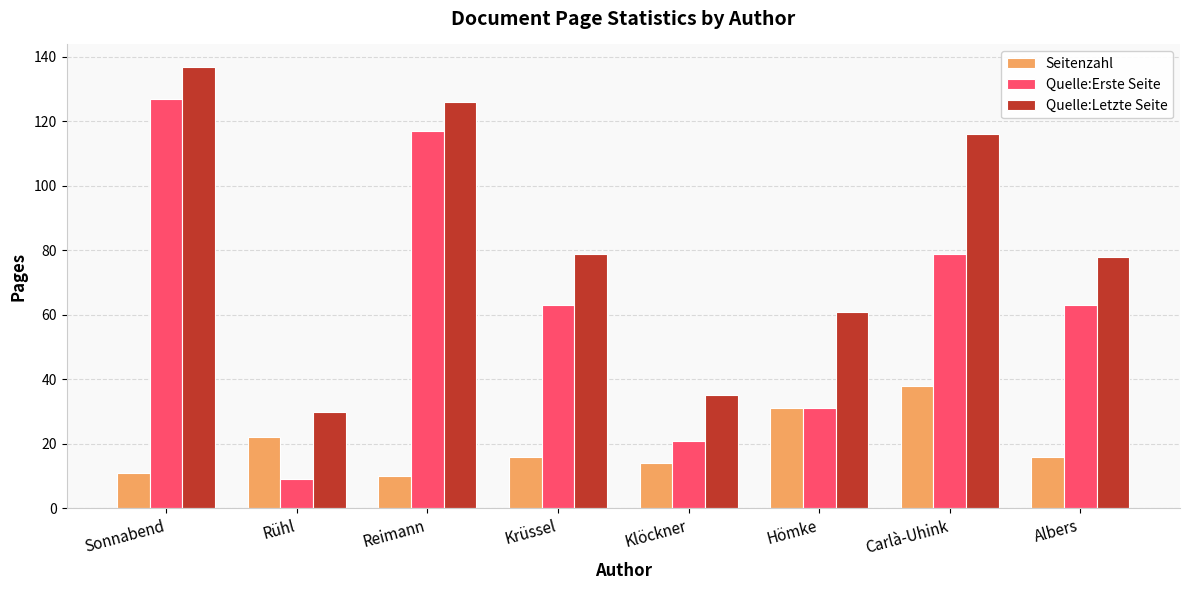

At how many categories does at least one series exceed 42?

6